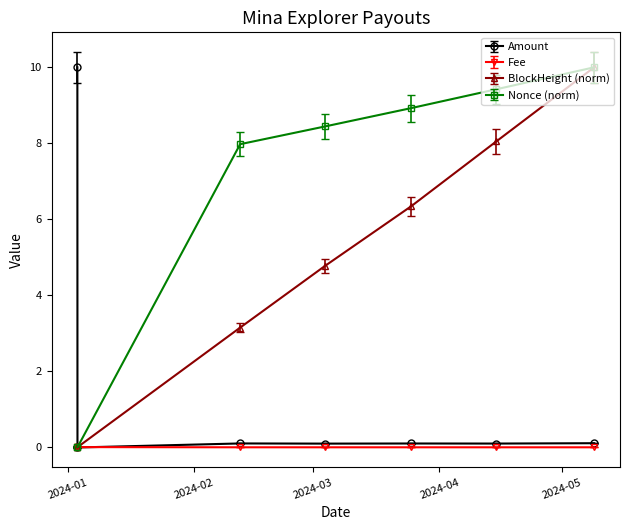

Which series has the largest total across all categories?

Nonce (norm)